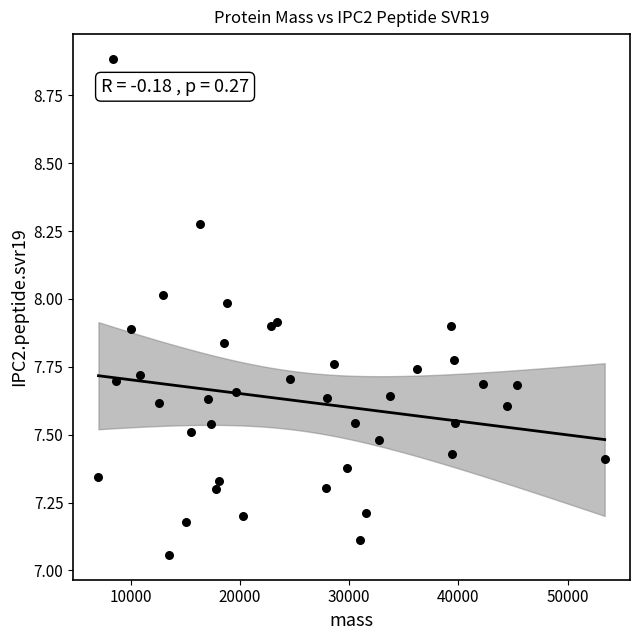

What is the range of Y values (max minus min)?

1.8